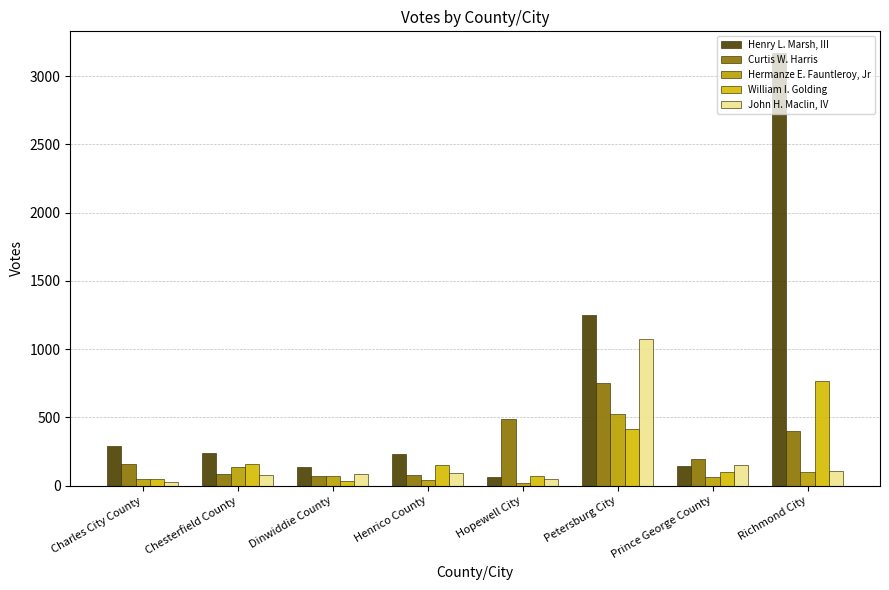

How many distinct data groups are displayed?

5